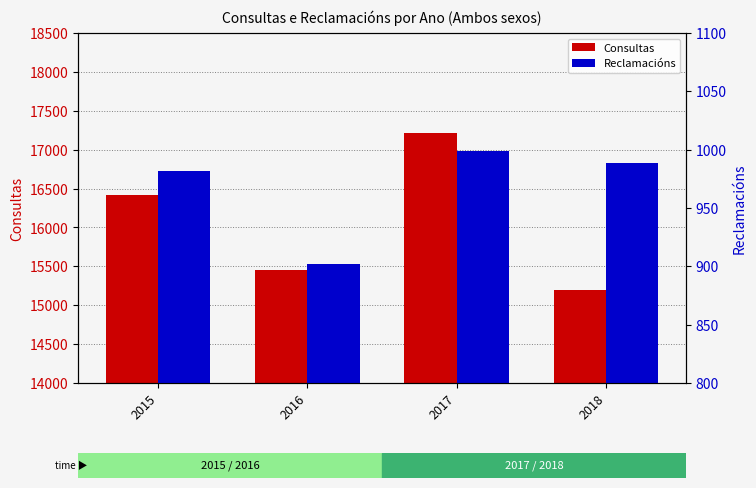

Which series has the largest range (max minus min)?

Consultas